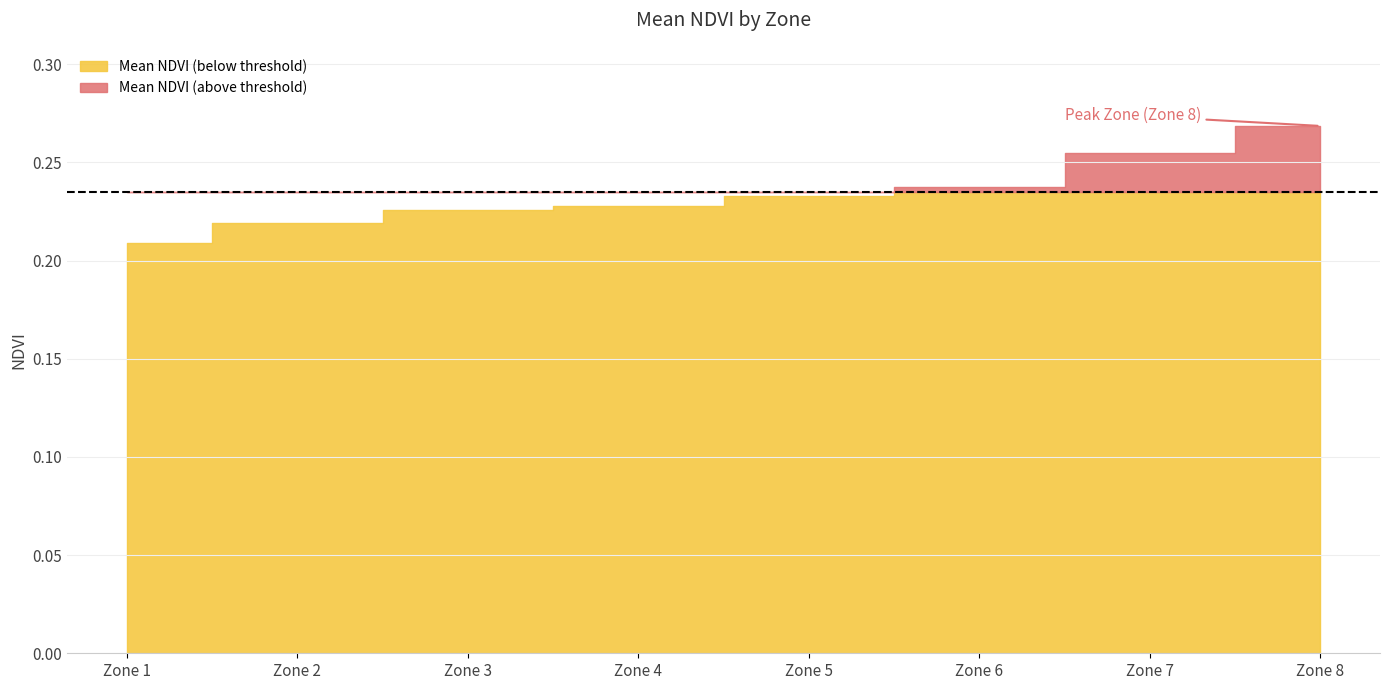

Is it true that Zone (mean) equals 5.2 at Zone 8?

False